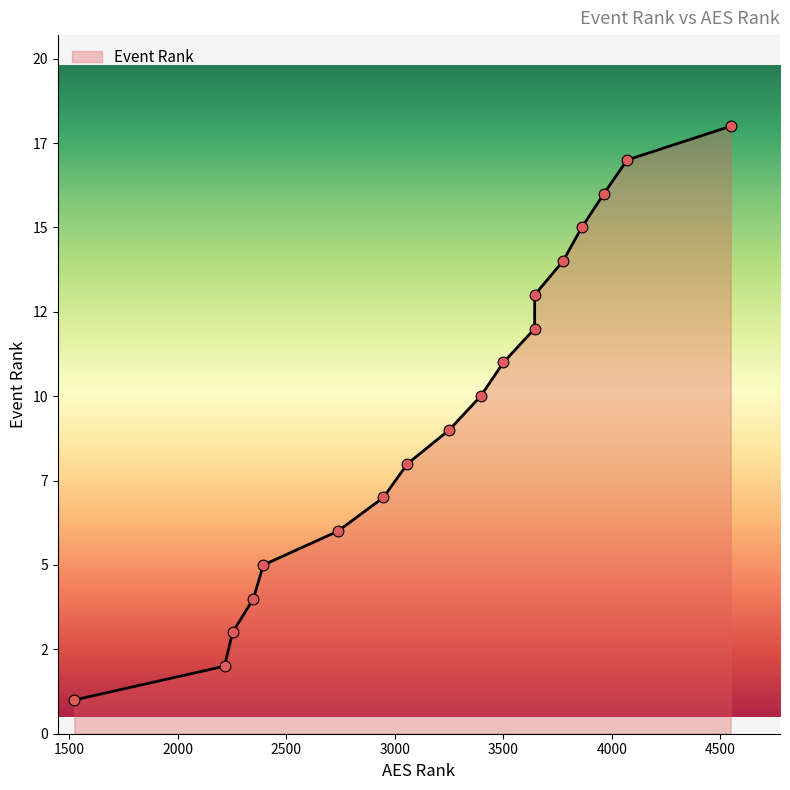

What is the change in value from 3251 to 3501?

+2